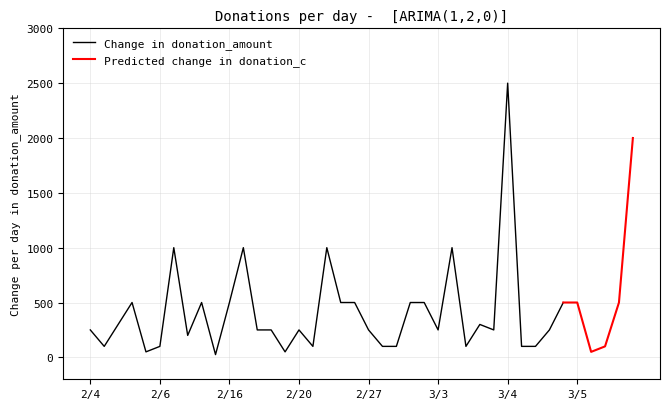

How many lines are shown in the chart?

2